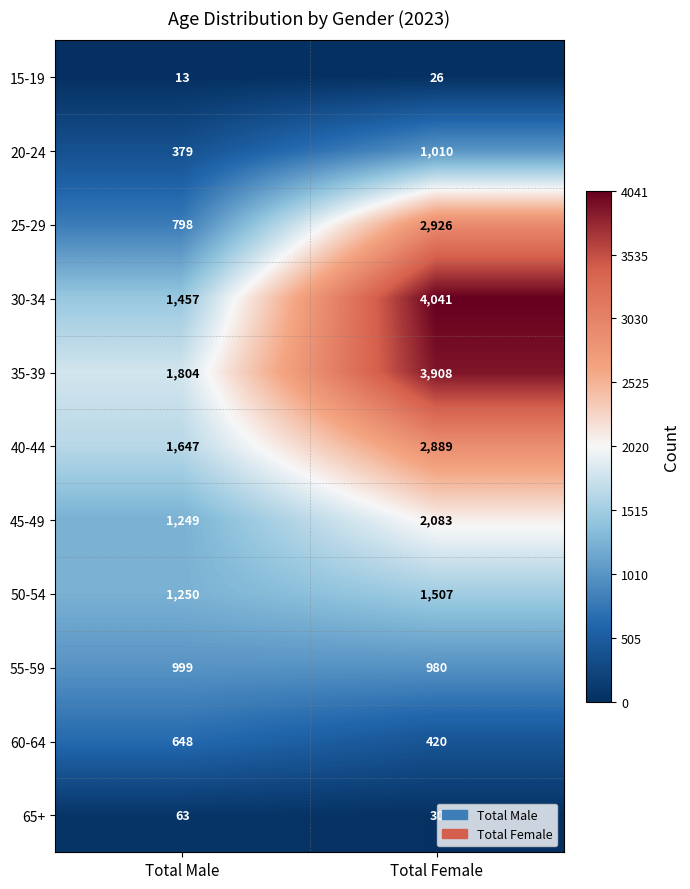

What is the total value across all series at Total Male?

10307